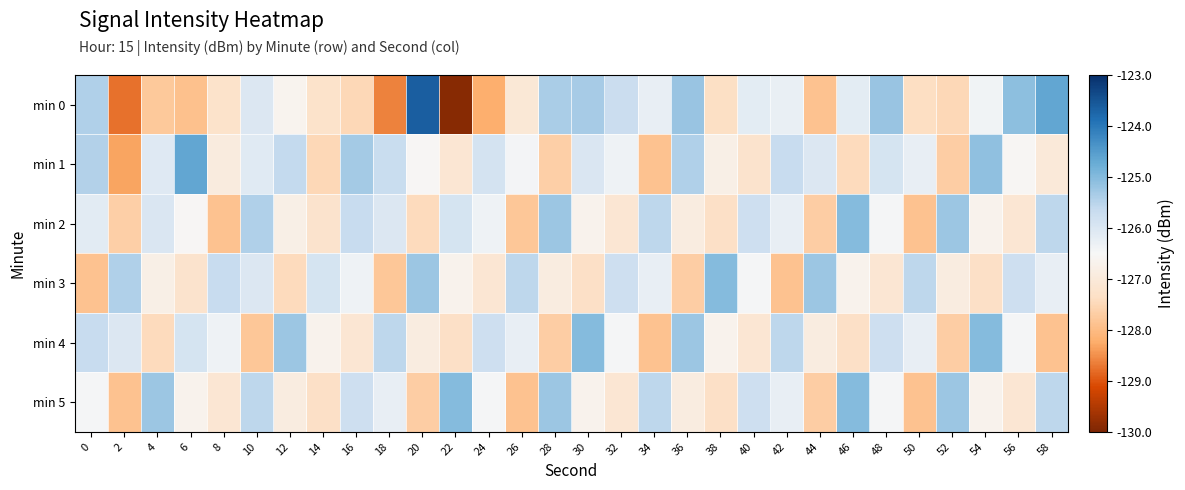

At which category is the sum across all series the highest?

58